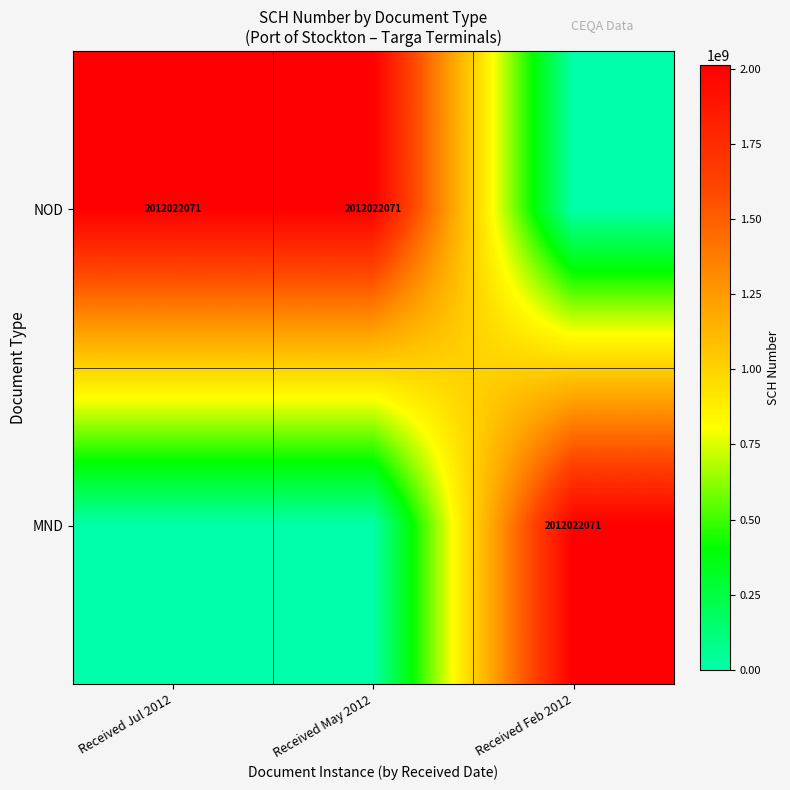

The value of NOD at Received Jul 2012 is 2012022071. True or false?

True